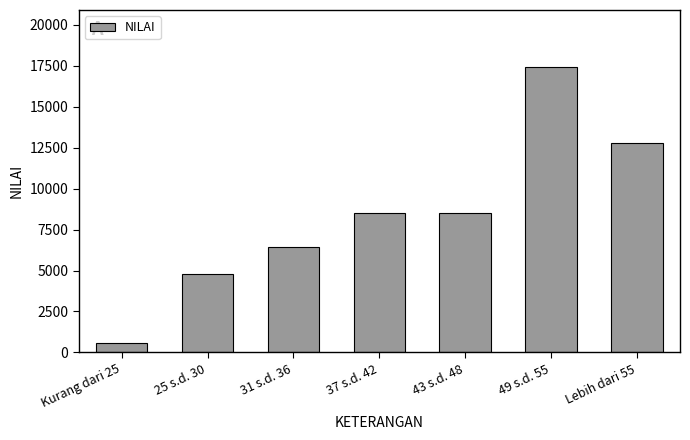

What is the ratio of the value at 25 s.d. 30 to the value at 37 s.d. 42?

0.6